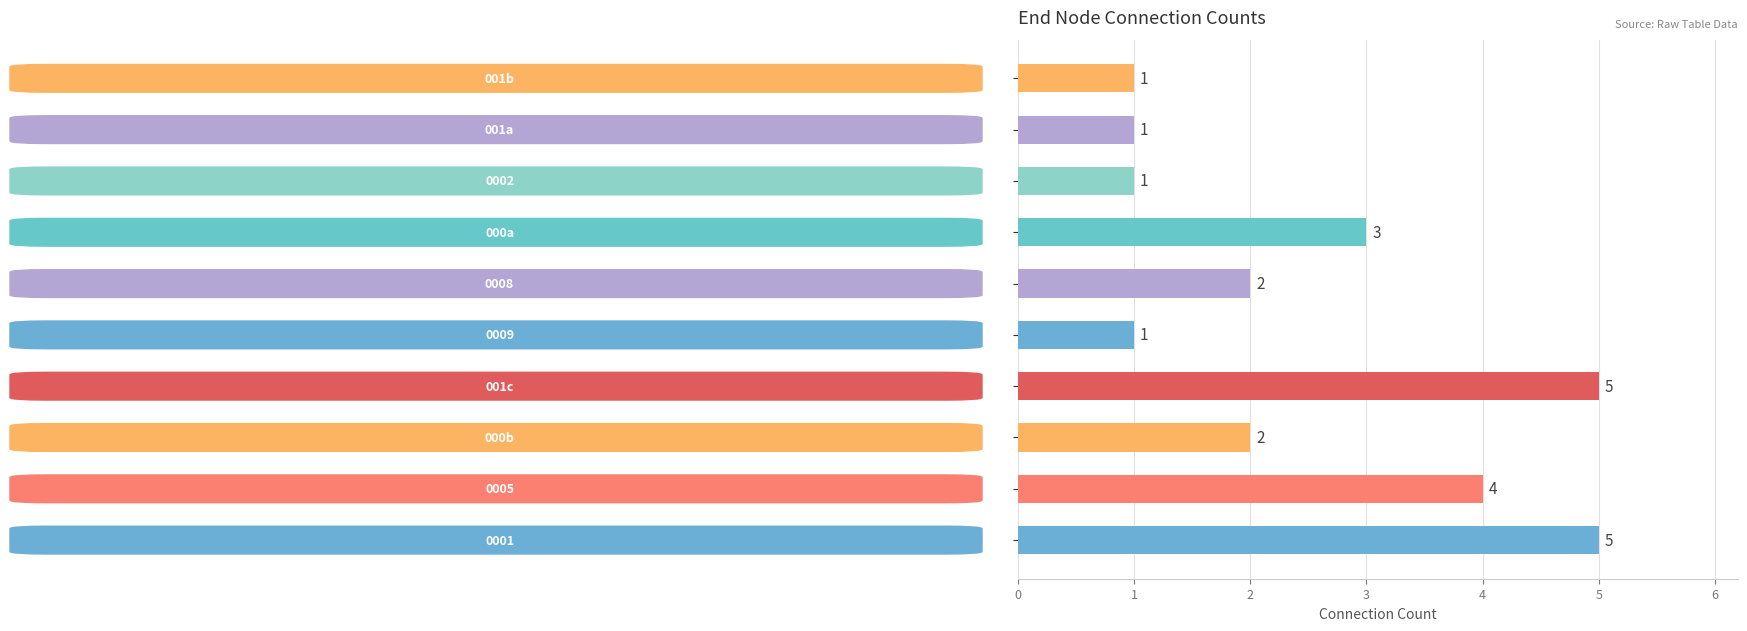

Count the number of data series in this chart.

1